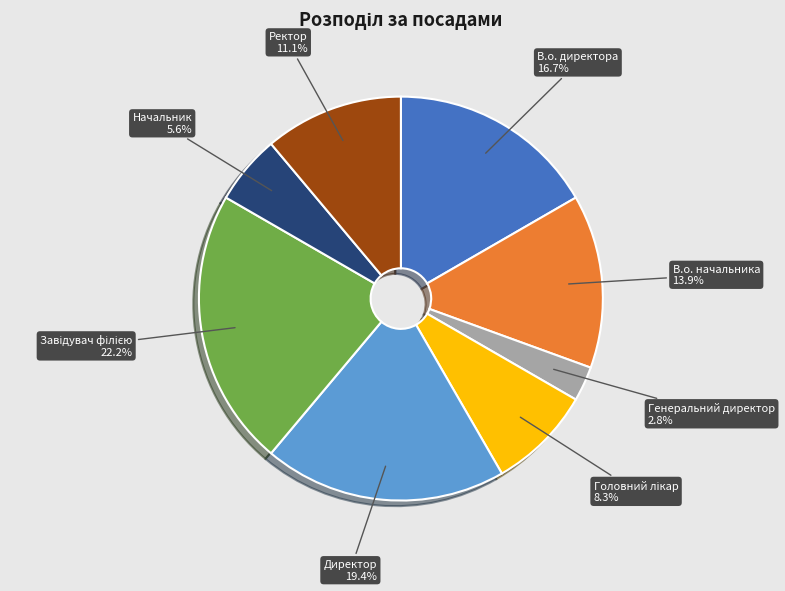

To the nearest percent, what is the average slice percentage?

12%